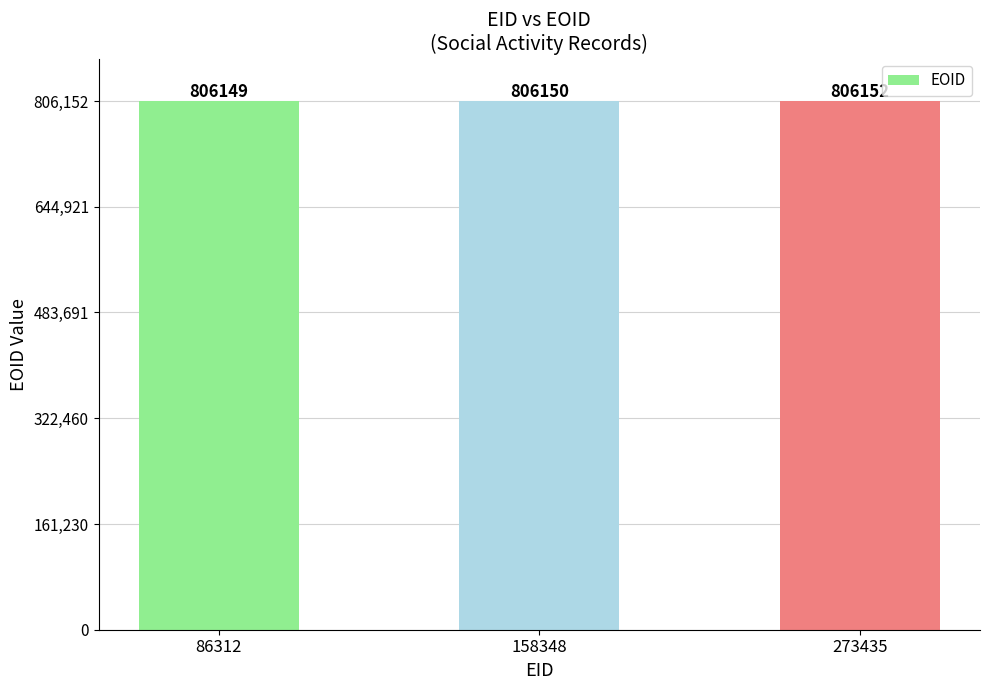

Count the values in the range 806149 to 806152.

3